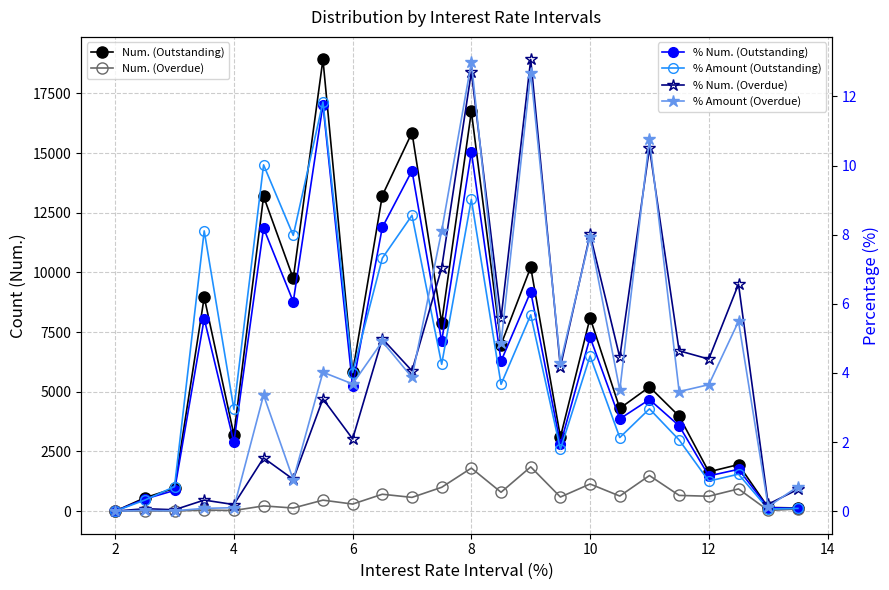

The Num. (Overdue) series shows 2849.7 at 8. True or false?

False